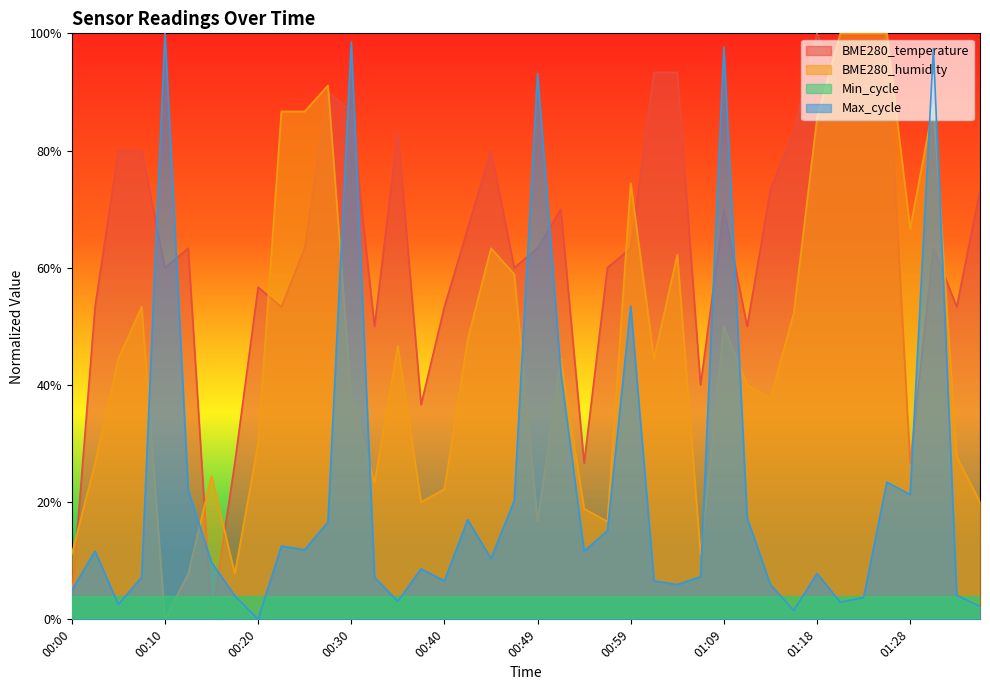

True or false: Max_cycle has a value of 0.2 at 00:47.

True